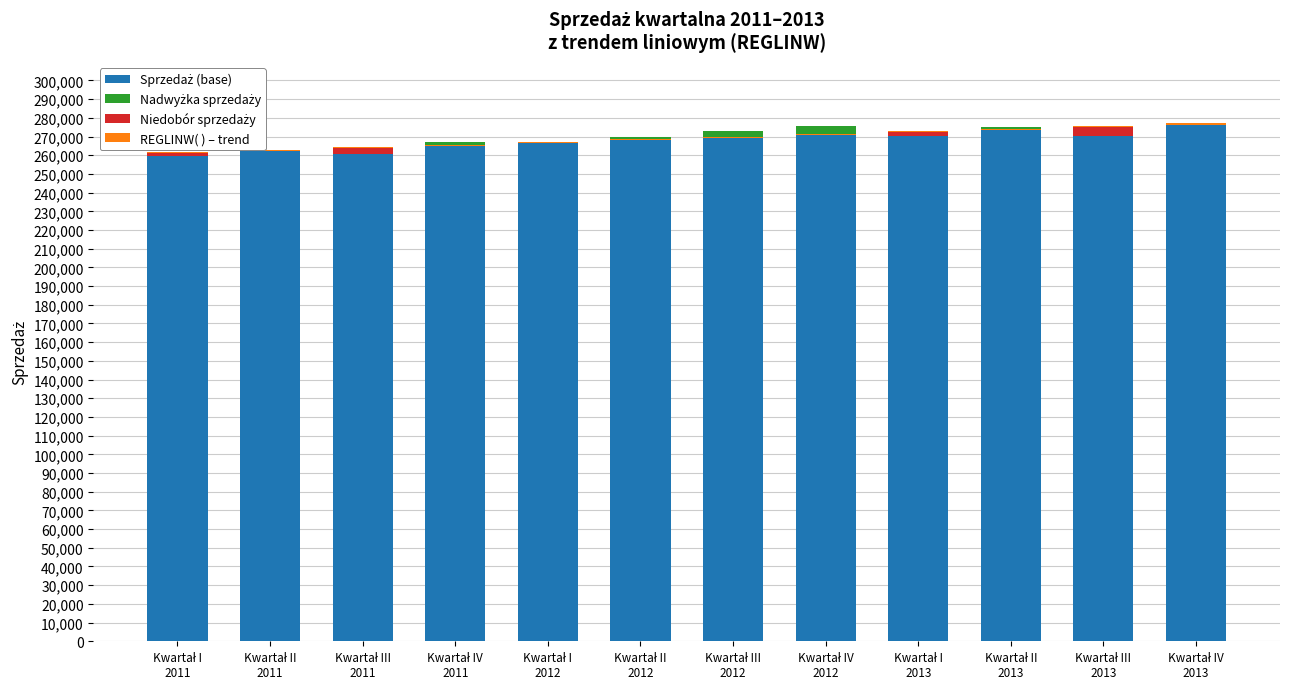

What is the label of the 4th bar from the right?

Kwartał I
2013